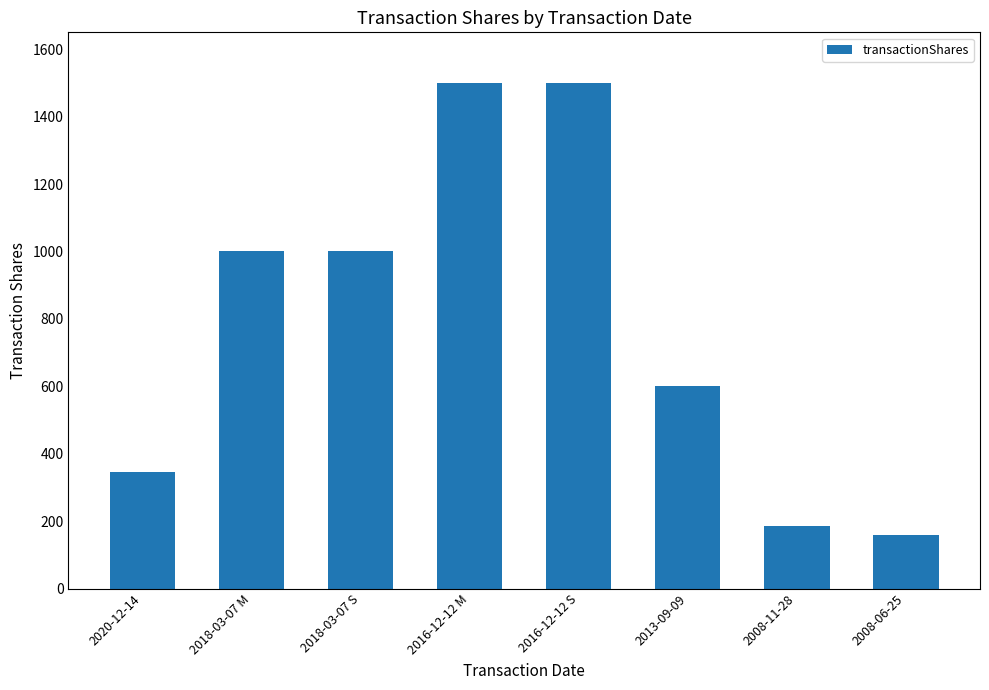

The value at 2016-12-12 M is 478. True or false?

False